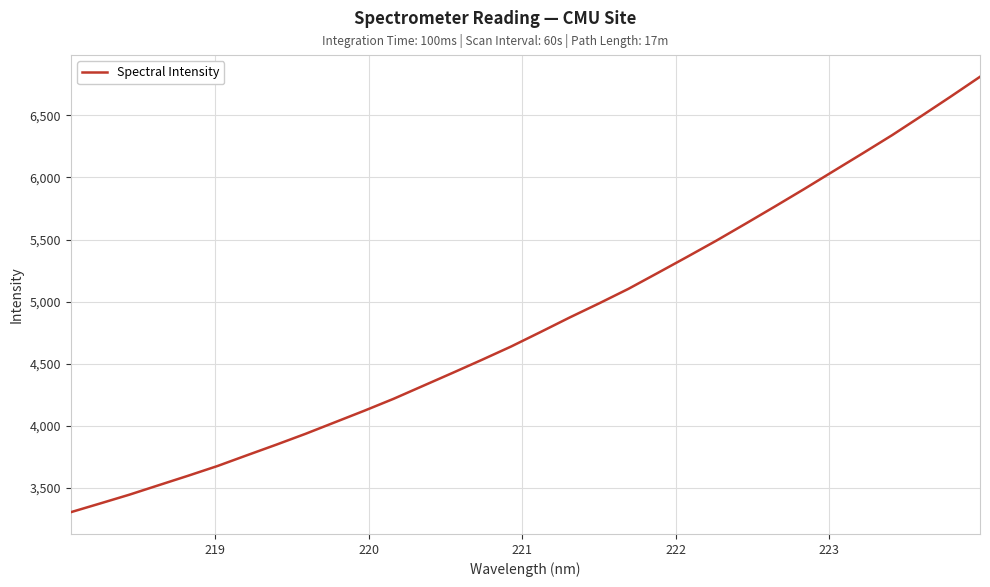

What is the maximum value shown in the chart?

6810.8